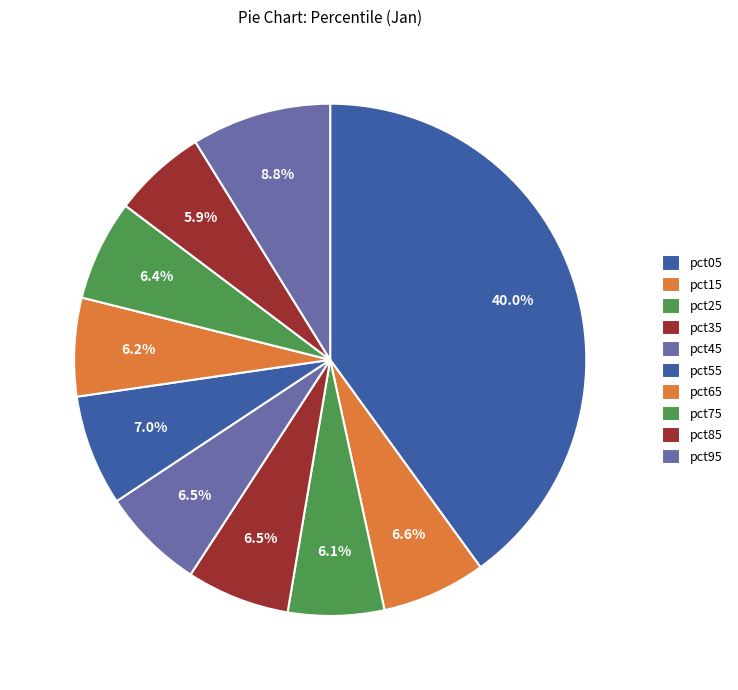

How many slices are in this pie chart?

10